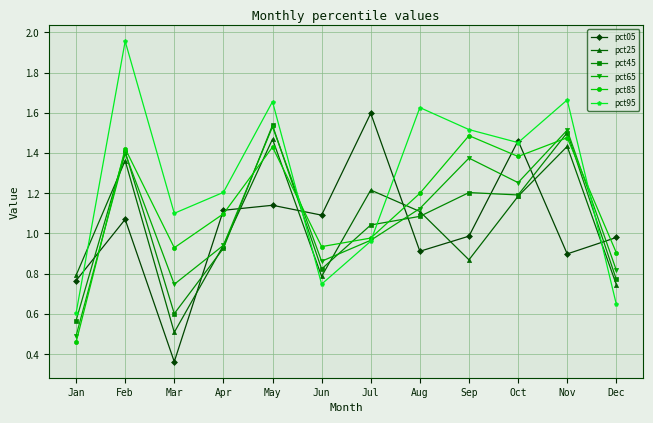

Which category has the highest value in the pct25 series?

May